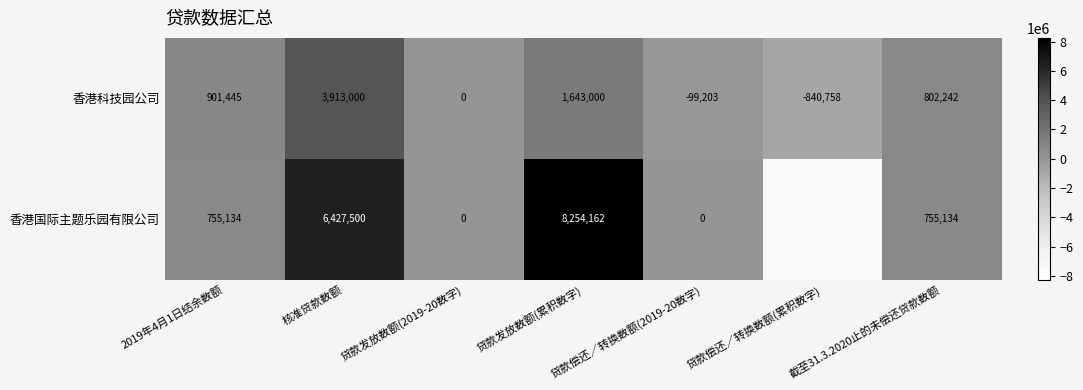

Rank the series at 贷款发放数额(累积数字) from highest to lowest value.

香港国际主题乐园有限公司, 香港科技园公司